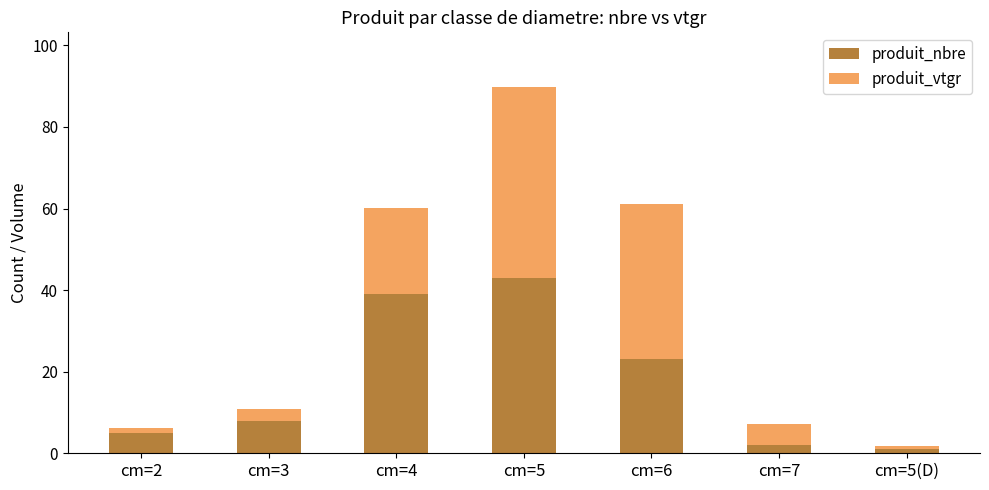

What is the maximum value for produit_nbre?

43.0